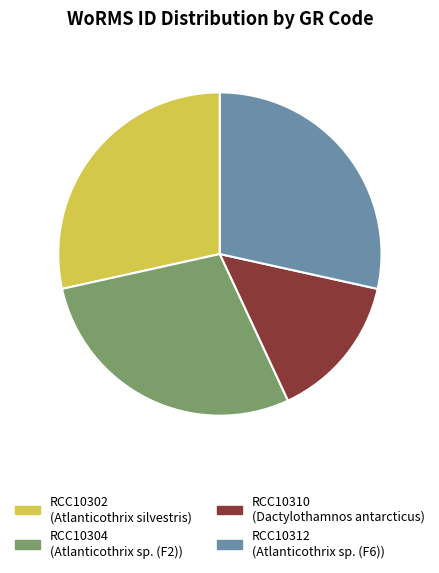

What is the smallest slice in the pie chart?

RCC10310